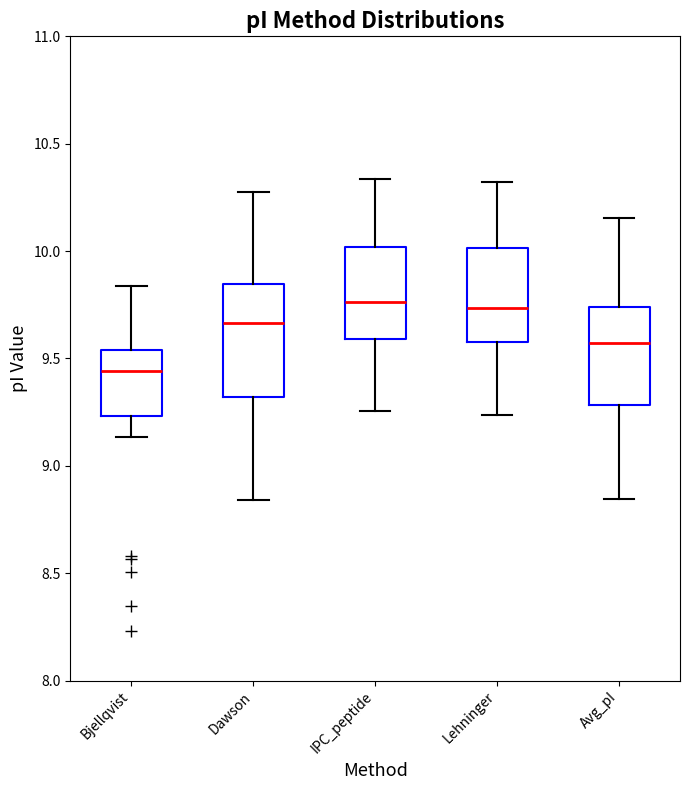

Where does the lower whisker of the box for Avg_pI end on the y-axis? The values are not printed on the chart, so give them approximately, as read against the axis.

8.85